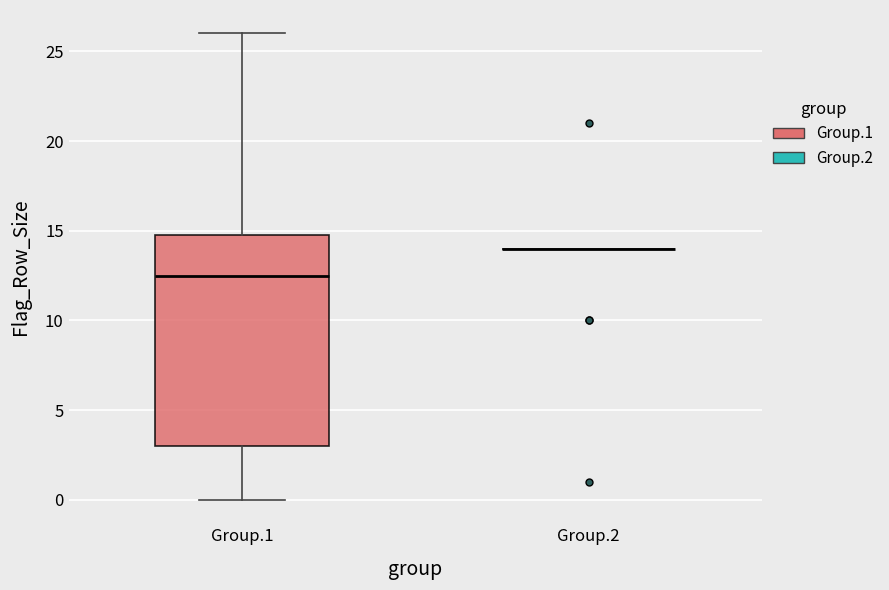

Where is the lower edge of the box for Group.1 on the y-axis? The values are not printed on the chart, so give them approximately, as read against the axis.

3.0